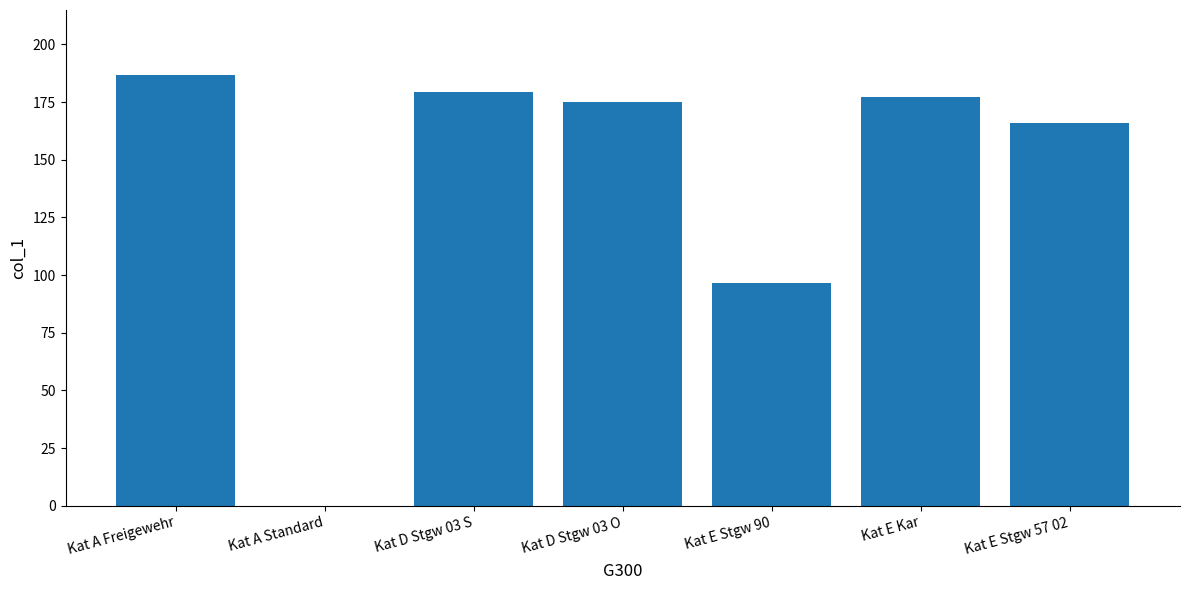

The chart shows a value of -130.2 at Kat A Standard. True or false?

False